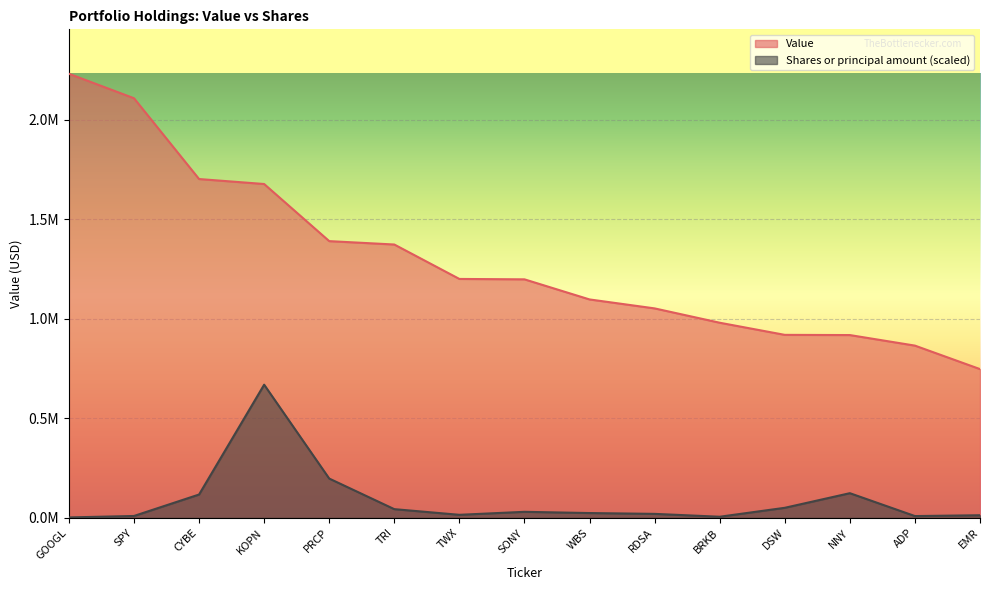

What is the value of the Value point at the 3rd from the left?

1703000.0